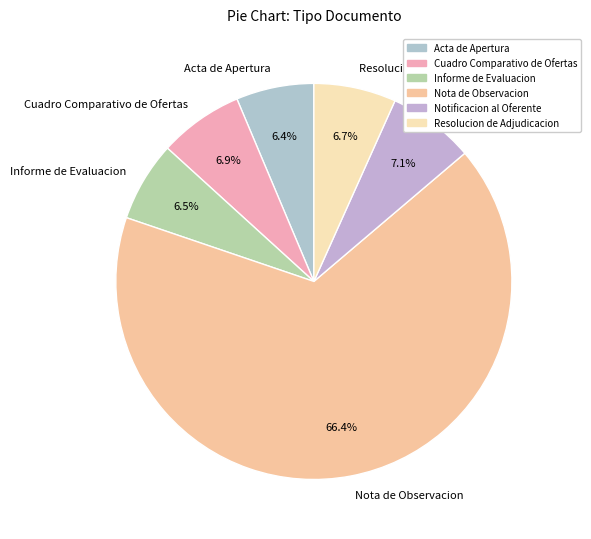

Count the number of slices in the pie.

6